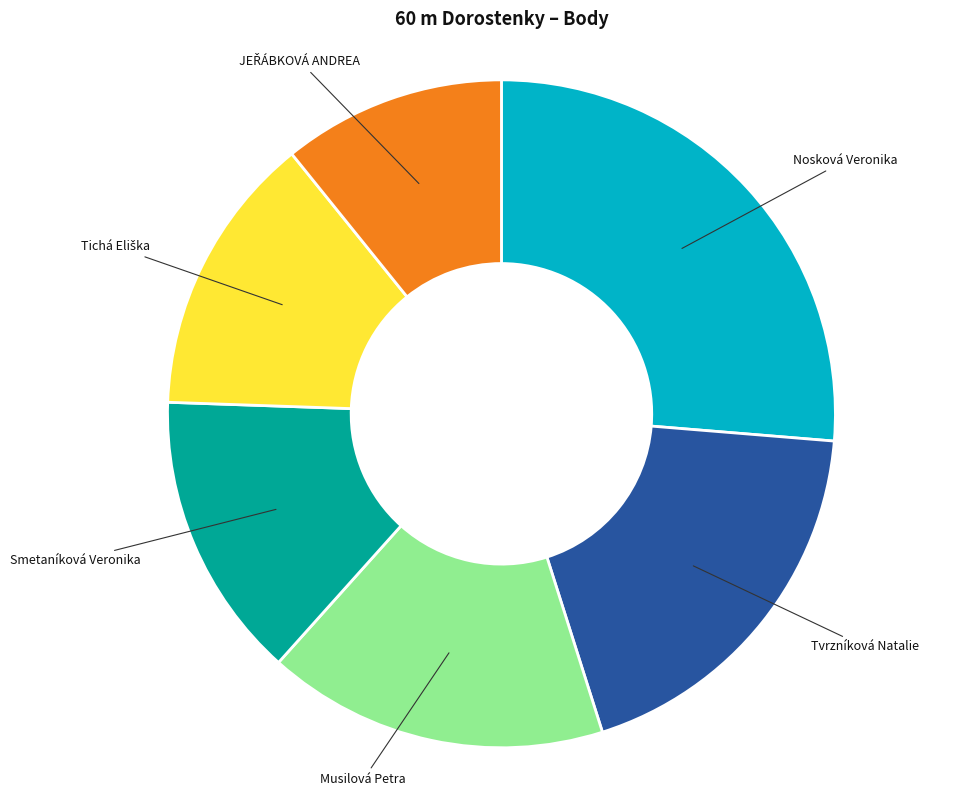

Is there a majority slice in this chart?

No